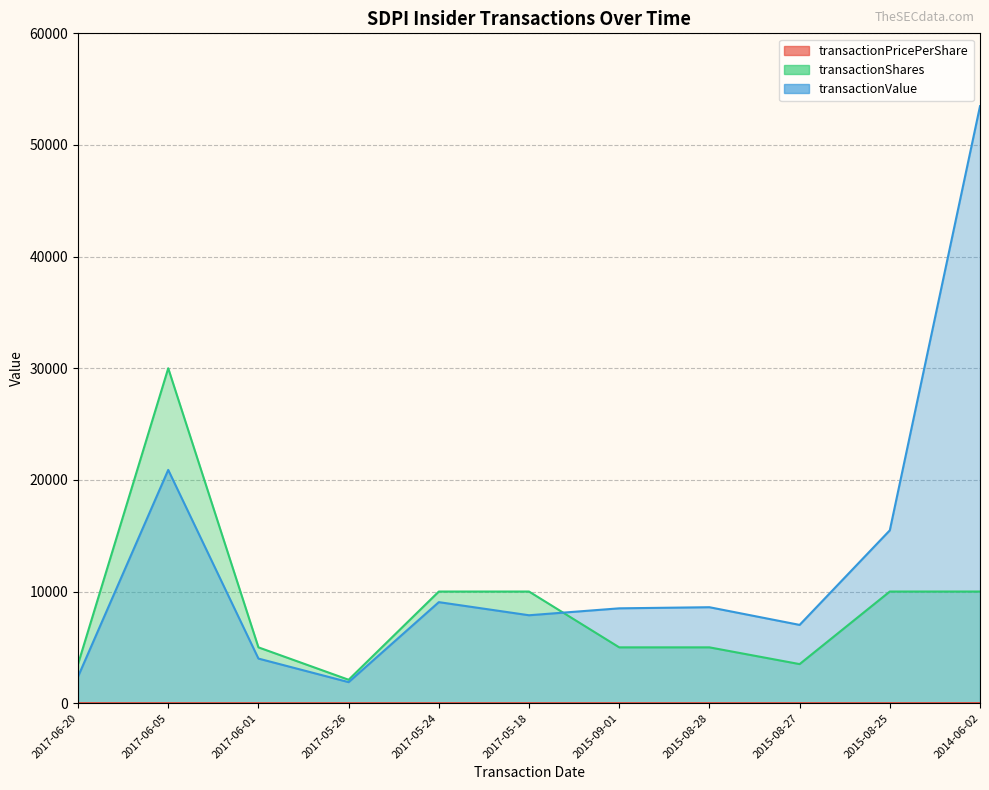

True or false: transactionPricePerShare and transactionShares cross at least once.

False